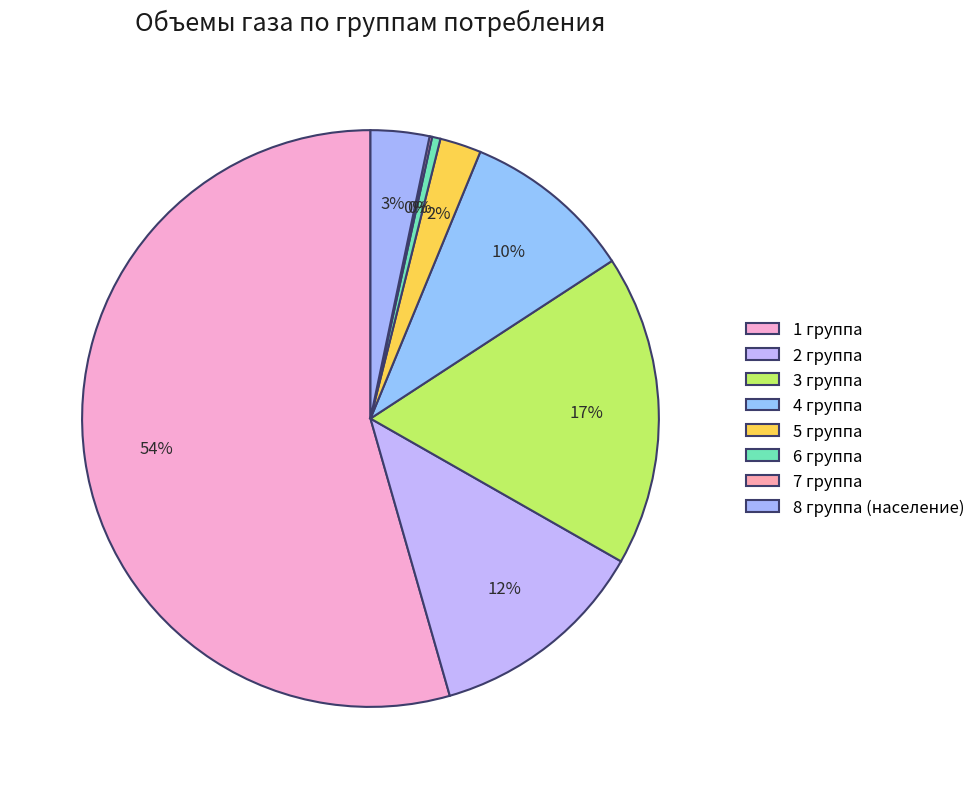

Which category has the biggest portion of the pie?

1 группа